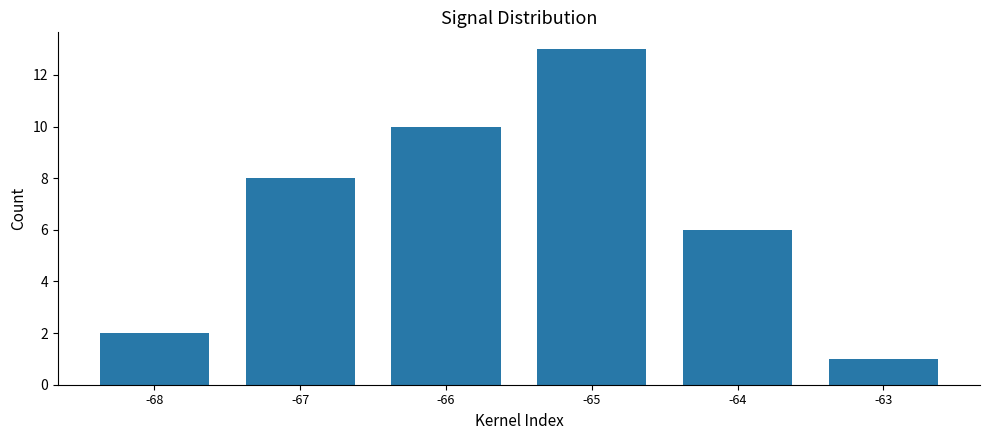

Between -68 and -66, which is larger?

-66